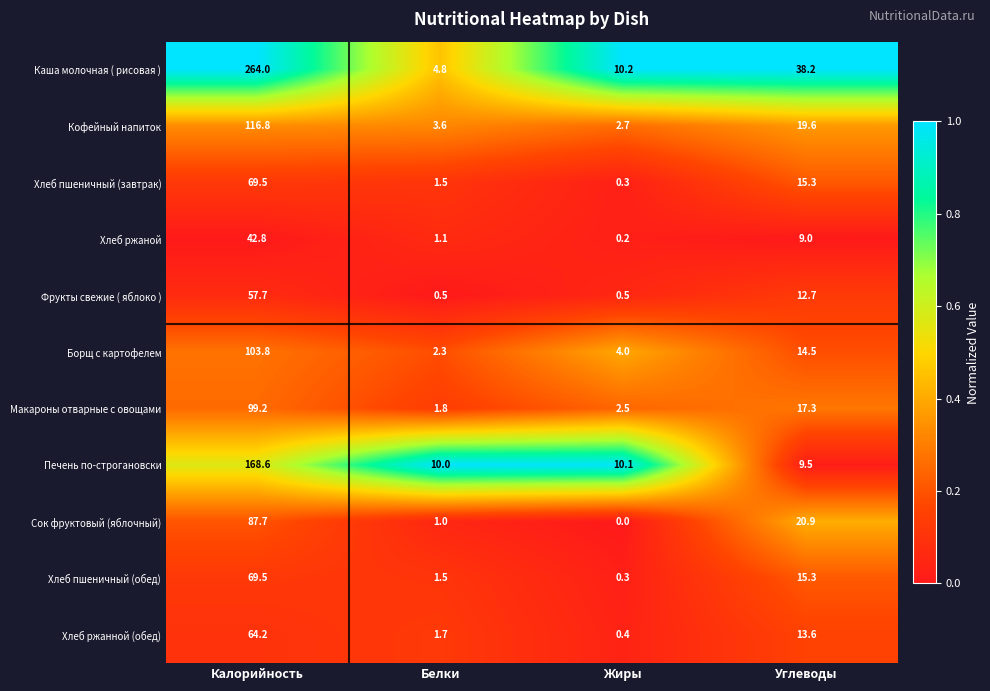

At which label does Хлеб пшеничный (завтрак) reach its peak?

Углеводы